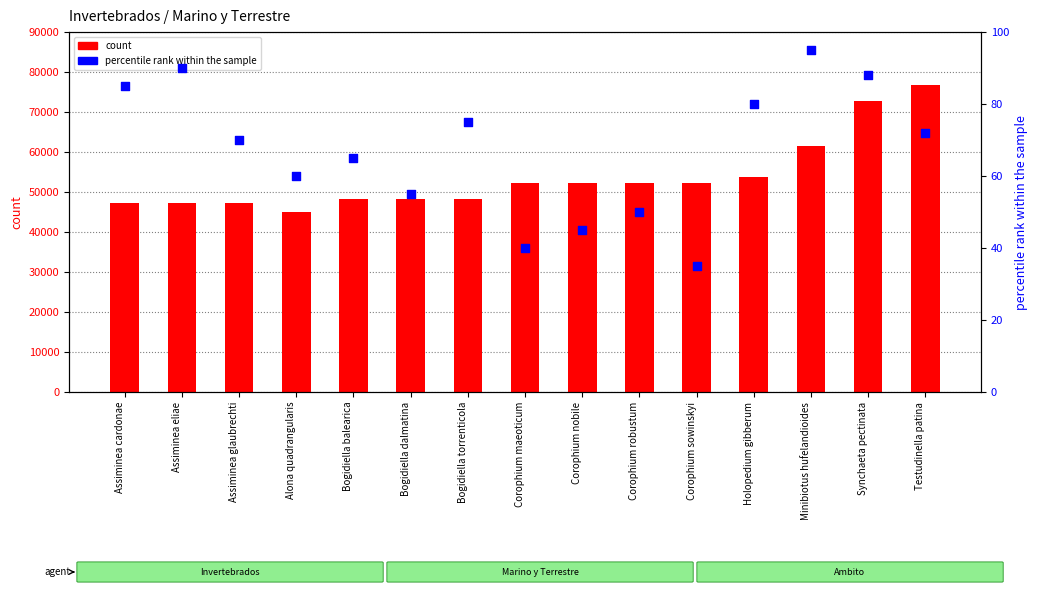

At which category is the sum across all series the highest?

Testudinella patina